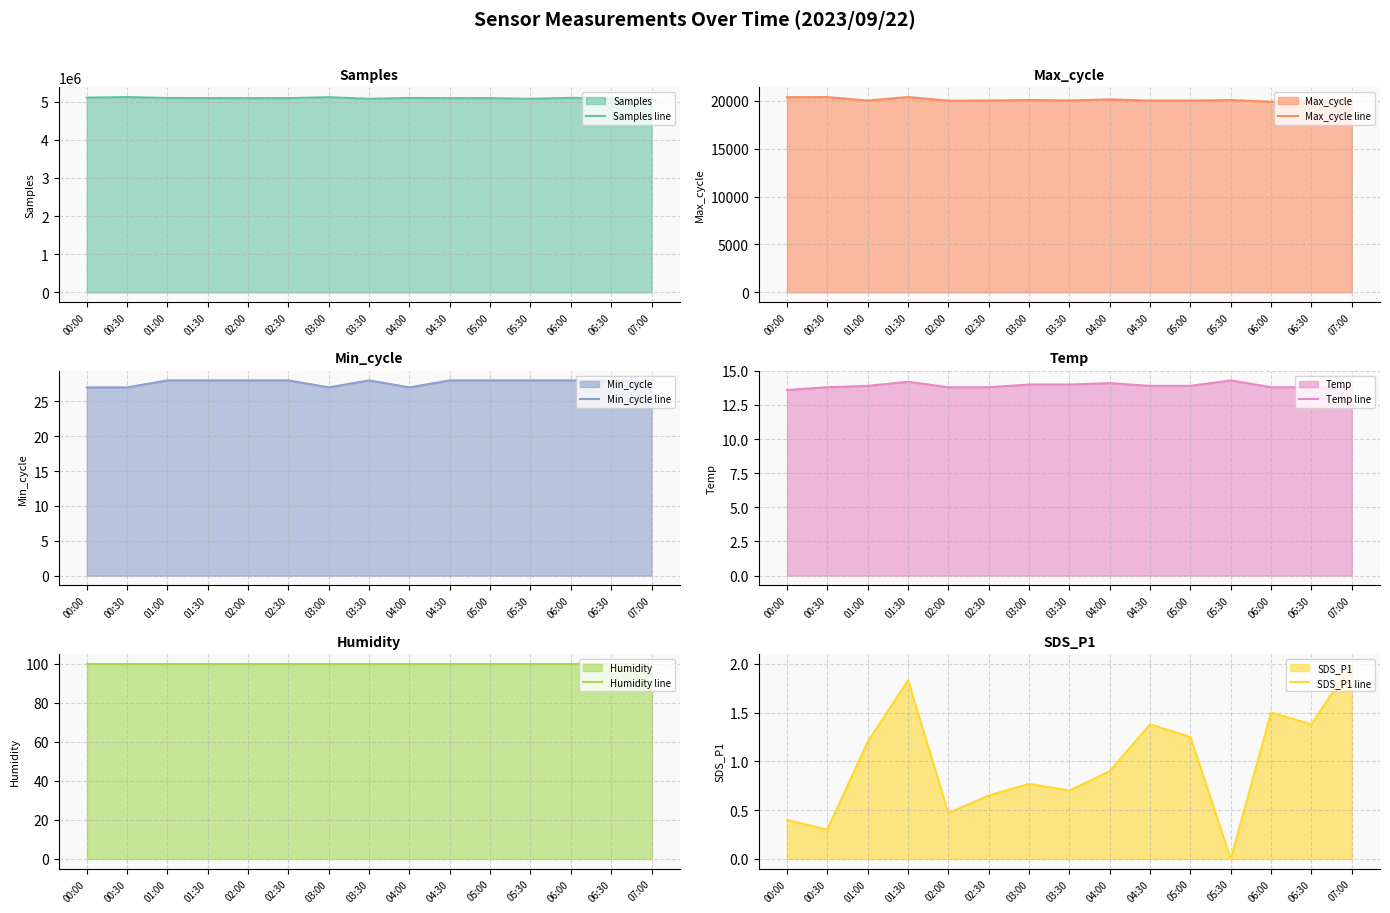

Which label corresponds to the smallest value in the chart?

05:30